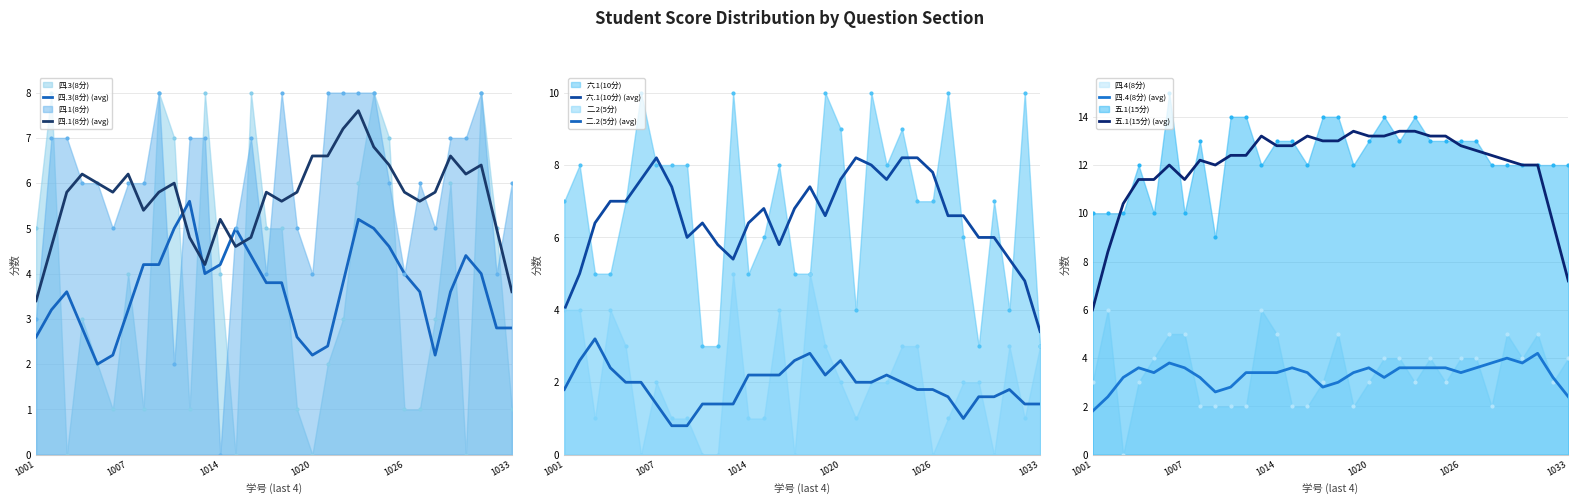

Between which two adjacent categories do 六.1(10分) (avg) and 四.1(8分) (avg) first intersect?

26 and 27